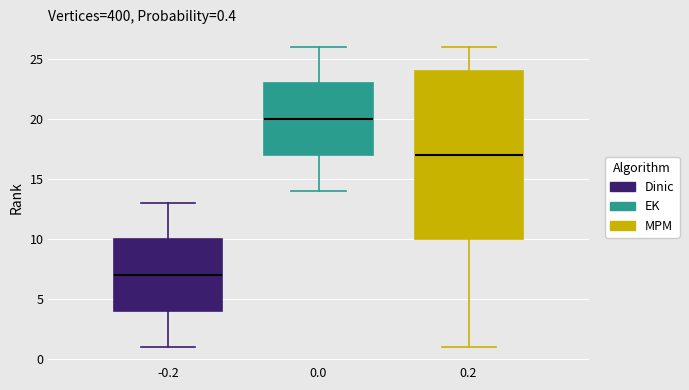

Which box has the highest median line?

0.0